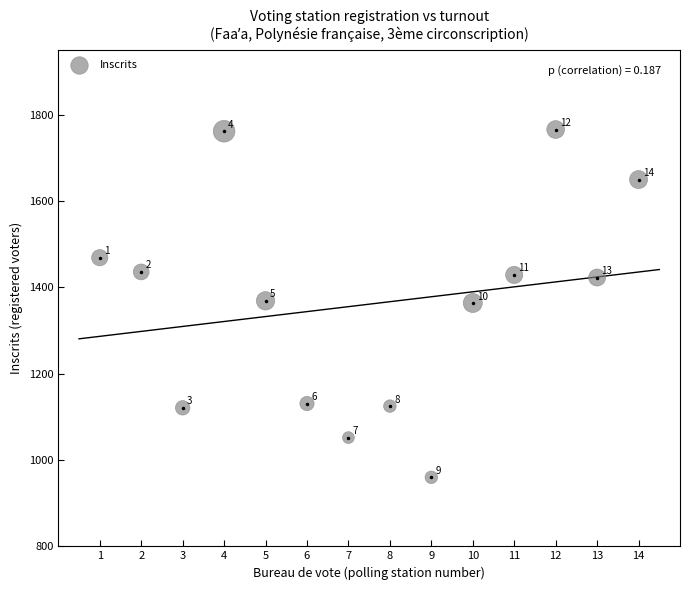

What is the range of X values (max minus min)?

13